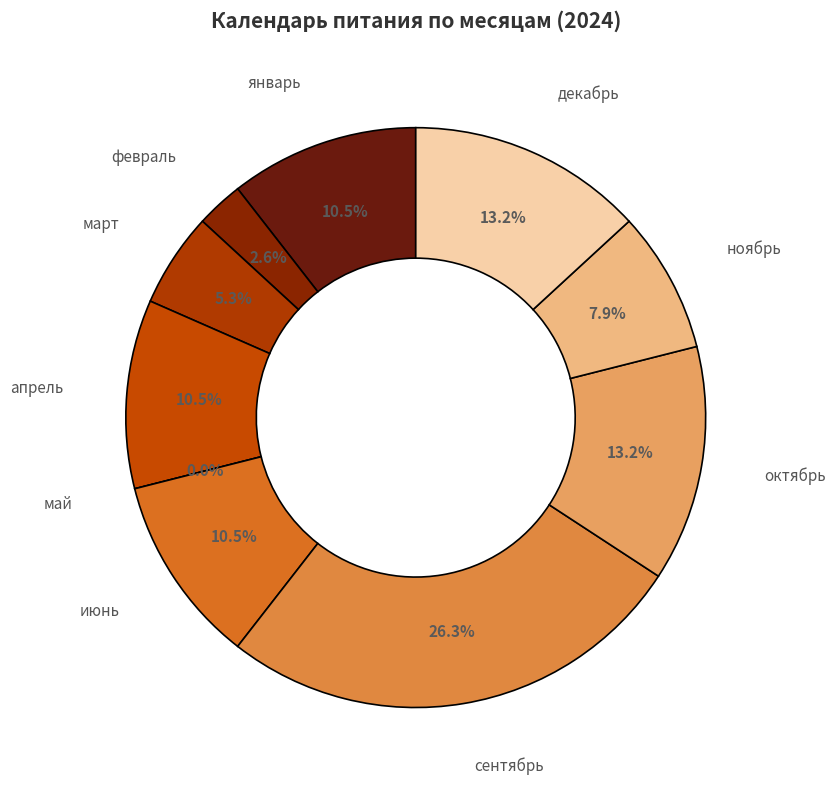

Approximately how many times larger is the value at ноябрь compared to январь?

0.8